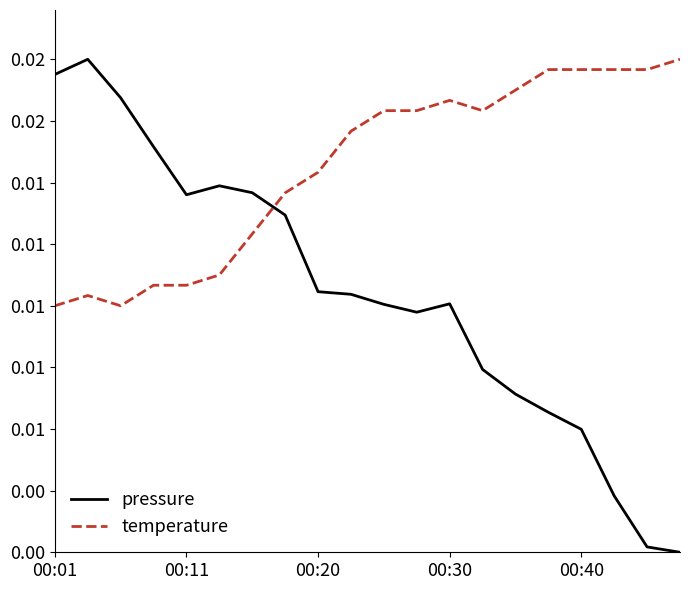

What are all the series names shown in the legend?

pressure, temperature